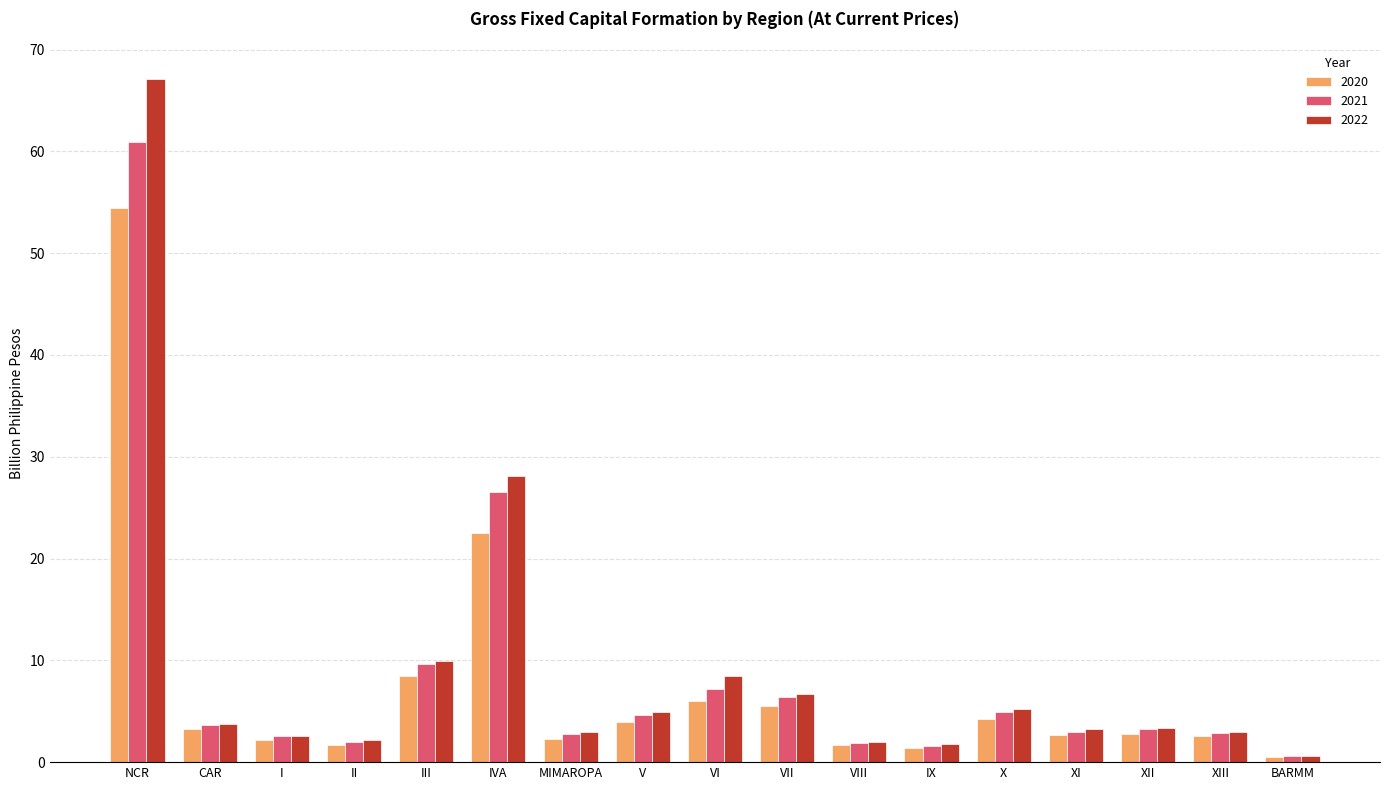

What is the sum of the 2021 values at IX and II?

3.5